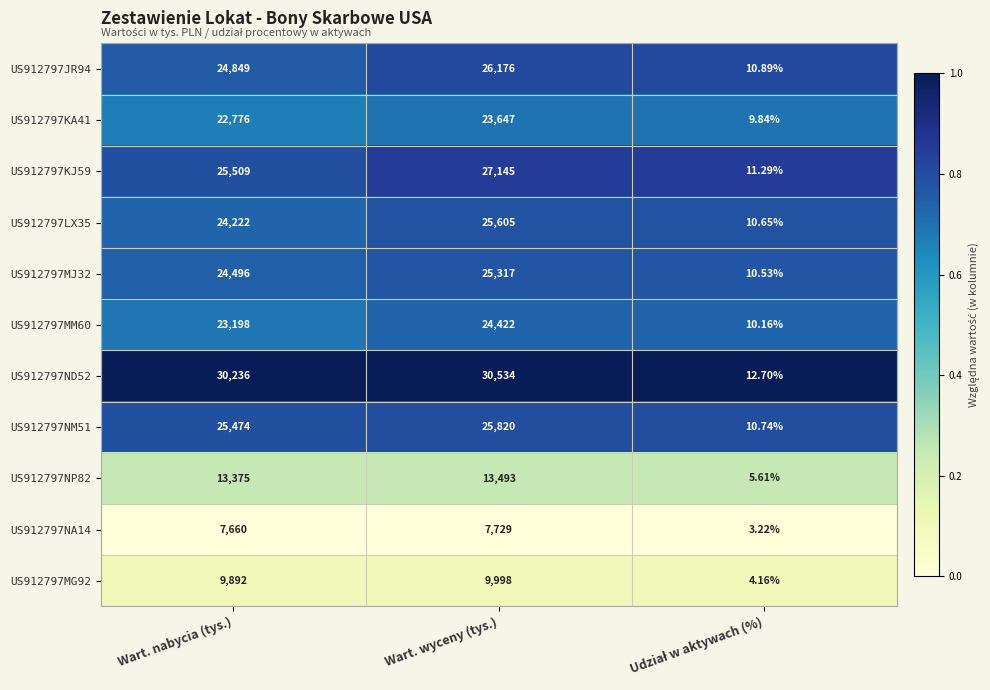

Which category has the highest value across all series?

Wart. wyceny (tys.)